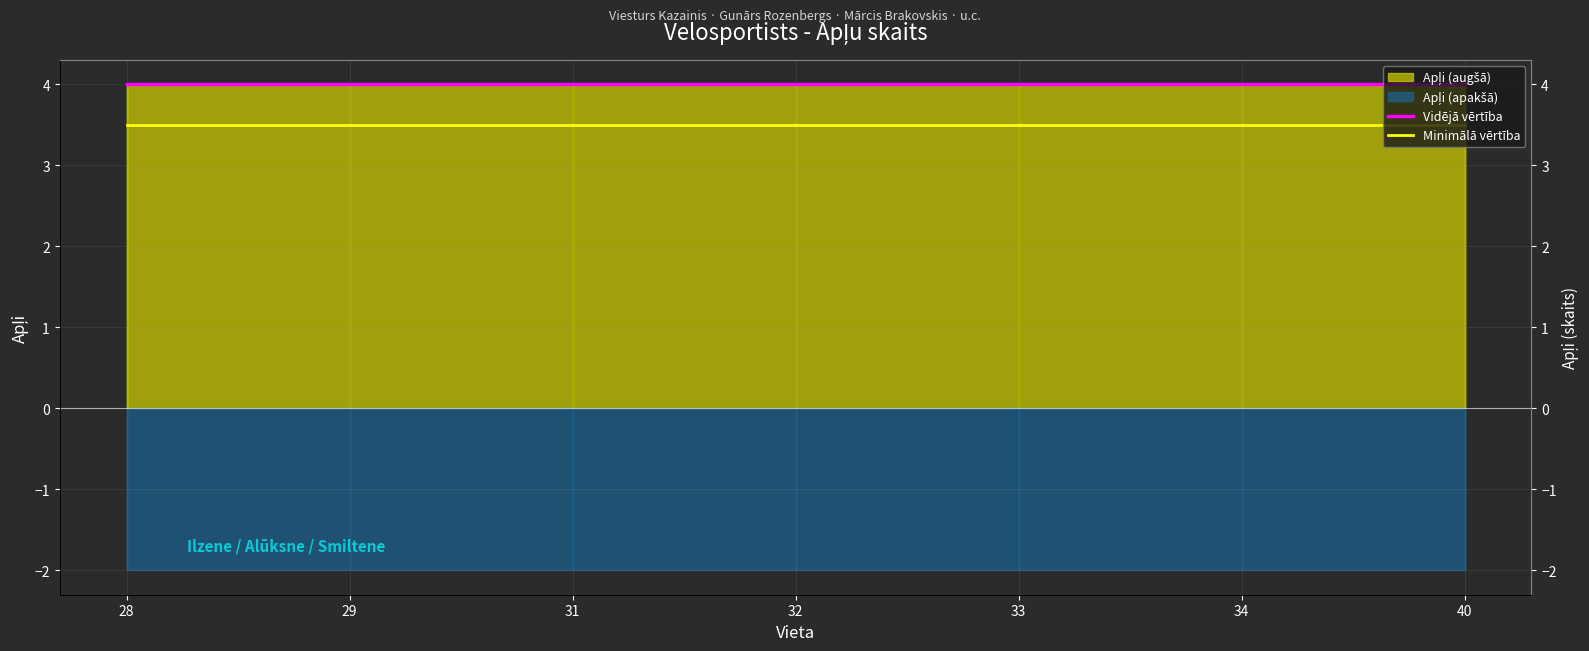

Does the chart display data point markers on the line(s)?

No